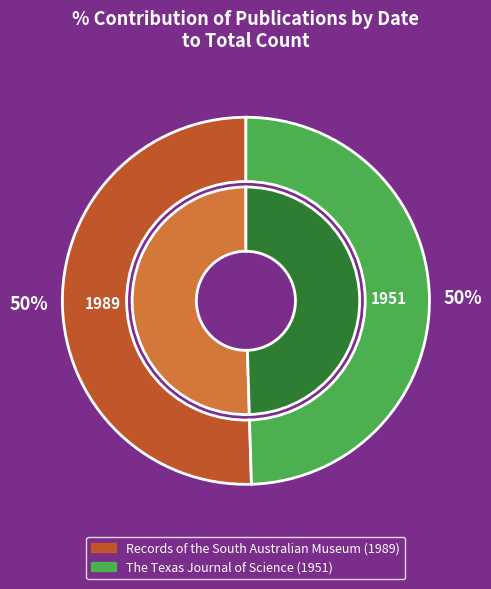

Which has a higher value, The Texas Journal of Science (1951) or Records of the South Australian Museum (1989)?

Records of the South Australian Museum (1989)